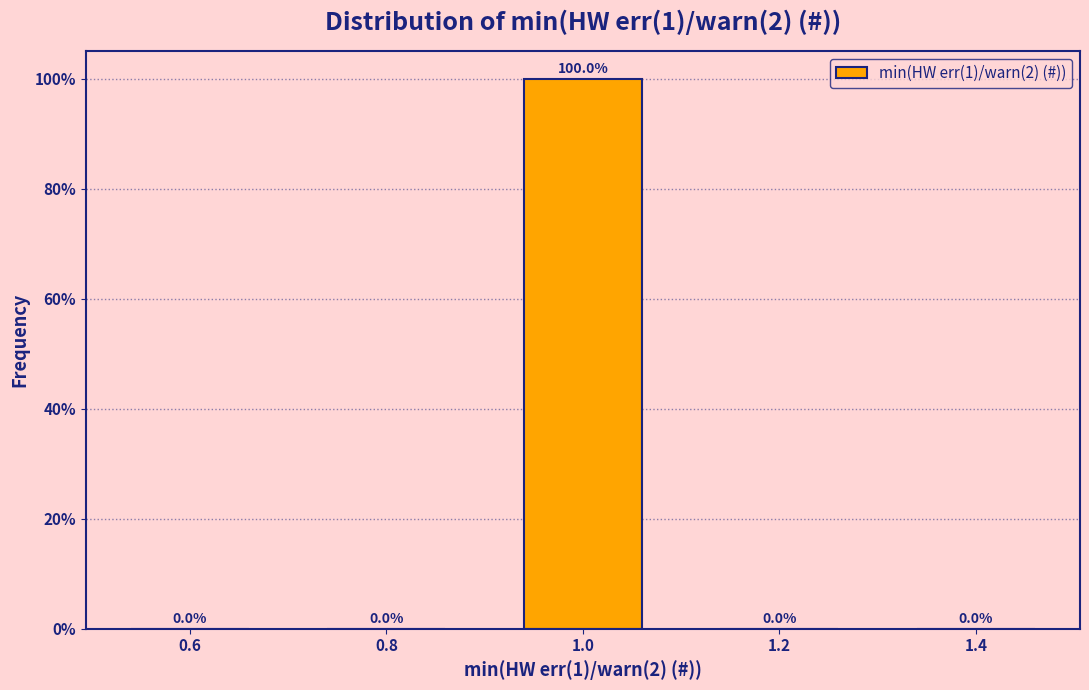

How tall is the bar that spans 0.9 to 1.1 on the x-axis?

100.0